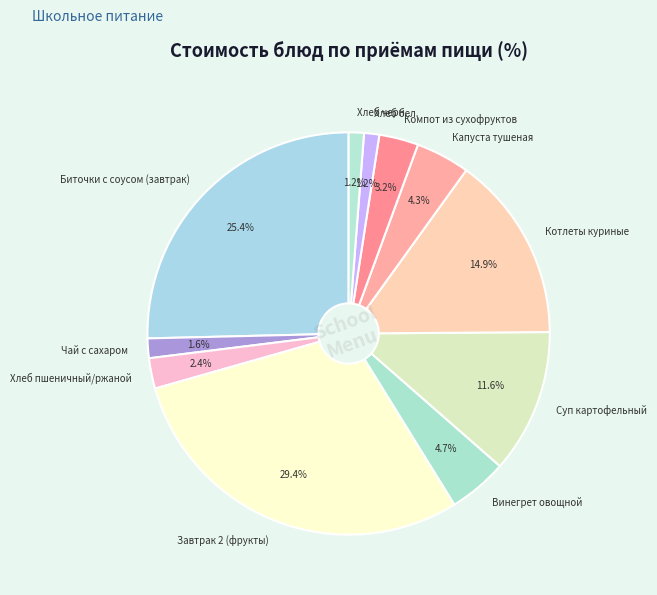

What is the ratio of the value at Капуста тушеная to the value at Котлеты куриные?

0.3